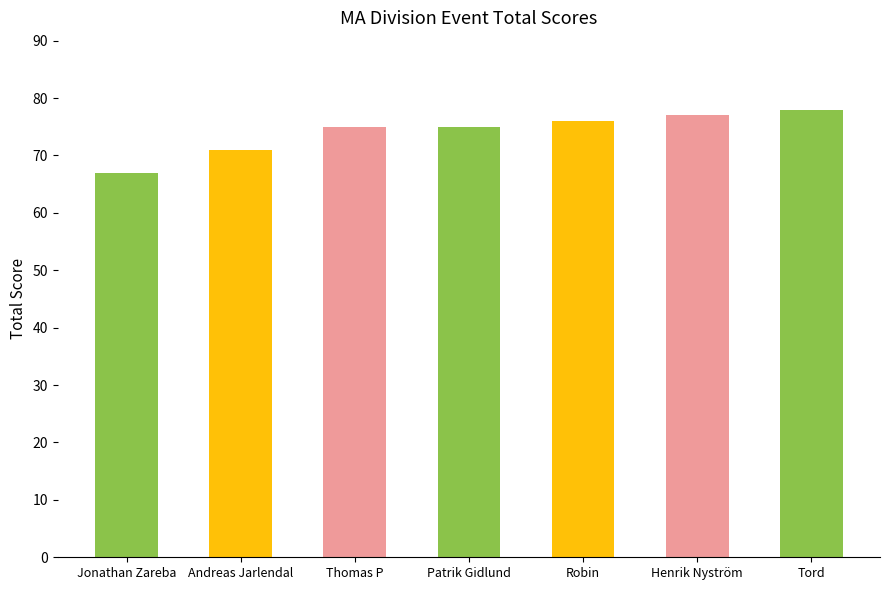

Where is the data nearest to the value 72?

Andreas Jarlendal